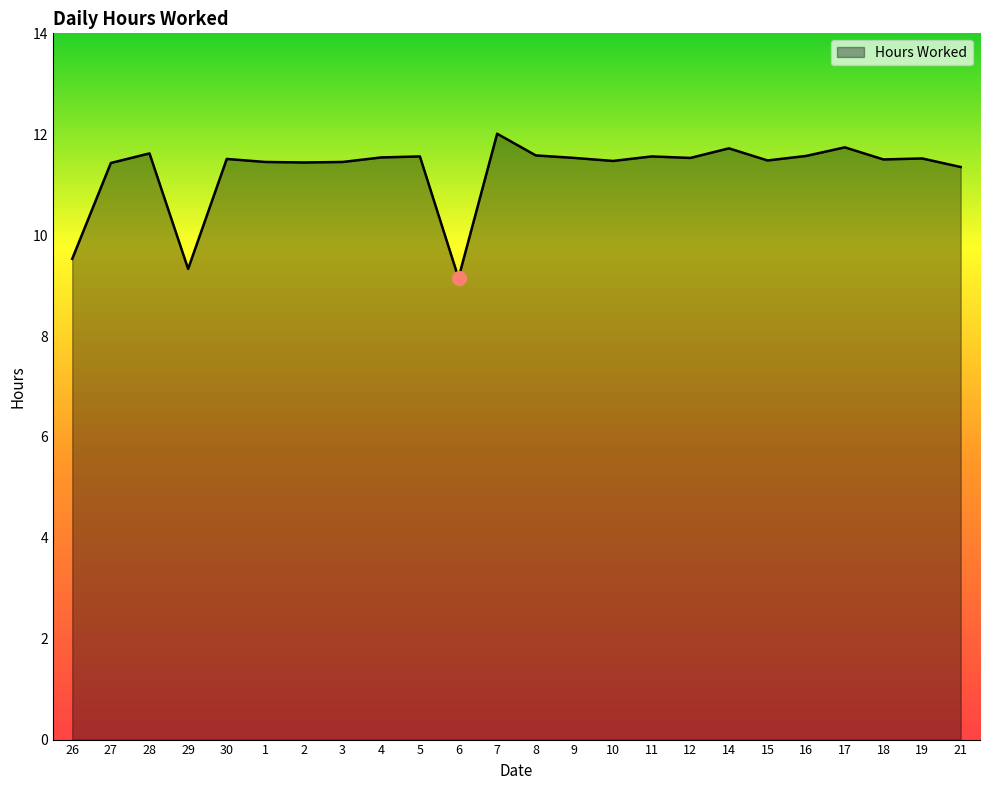

What is the ratio of the value at 27 to the value at 29?

1.2